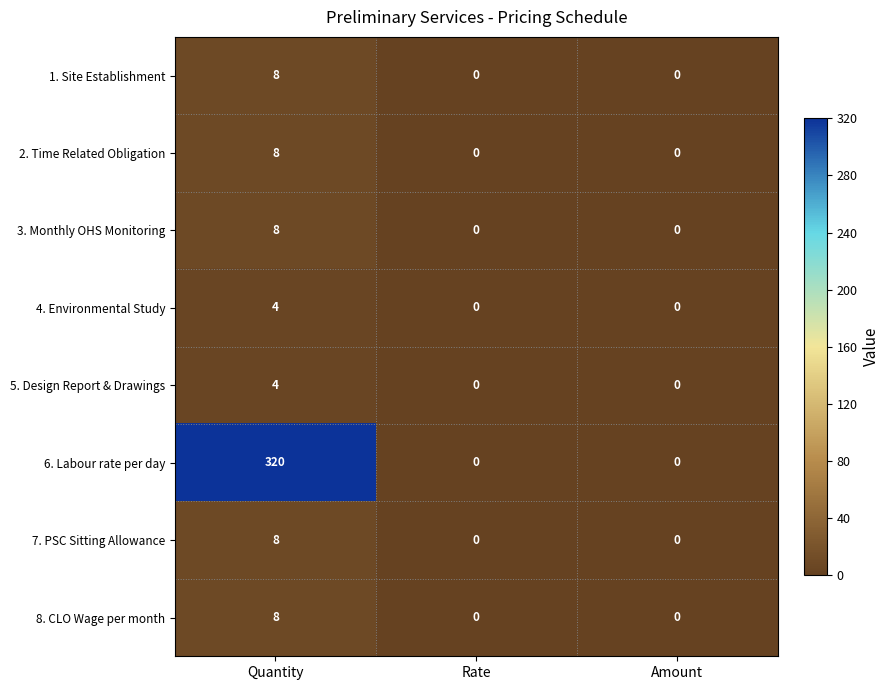

Count the 3. Monthly OHS Monitoring values in the range 0 to 8.

3